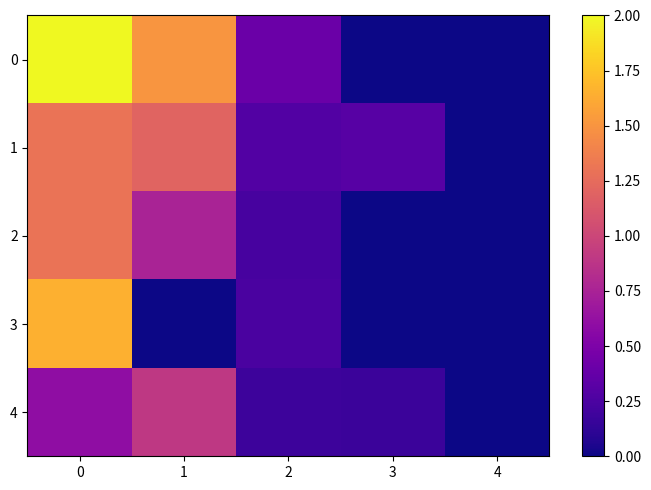

Which category has the lowest value across all series?

3